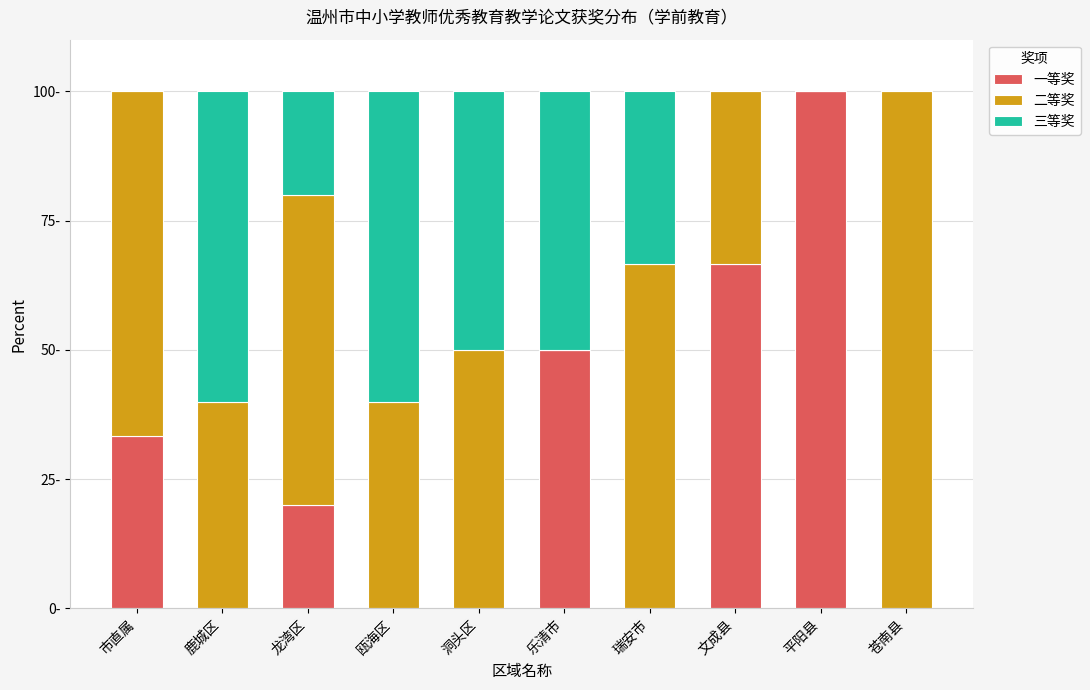

Are the bars grouped side by side (vs. stacked)?

No